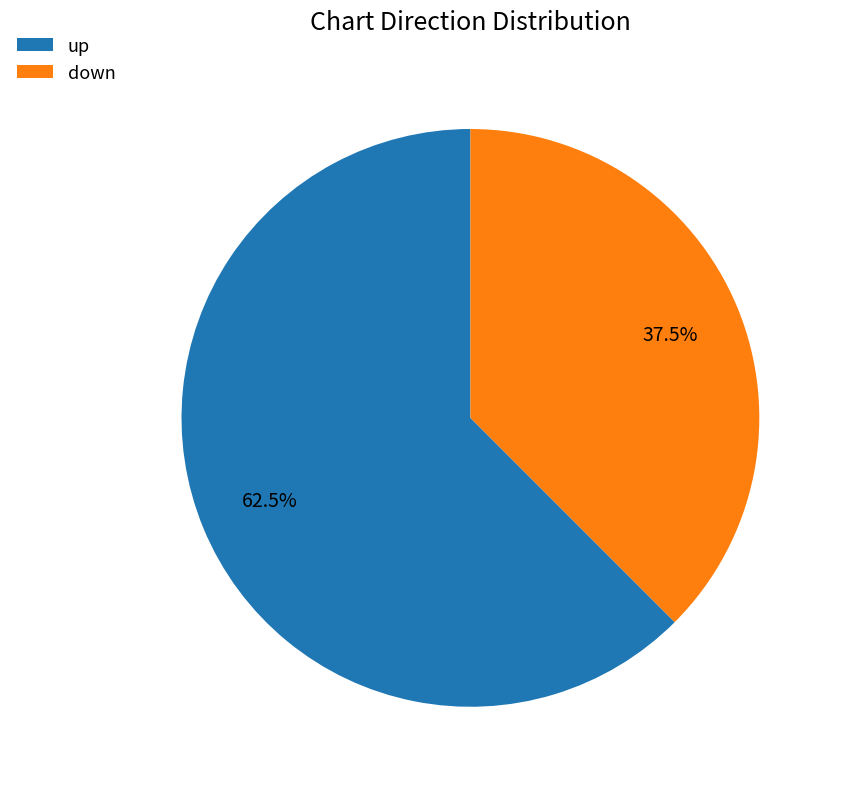

To the nearest percent, what is the difference between the largest and smallest slice percentages?

25%